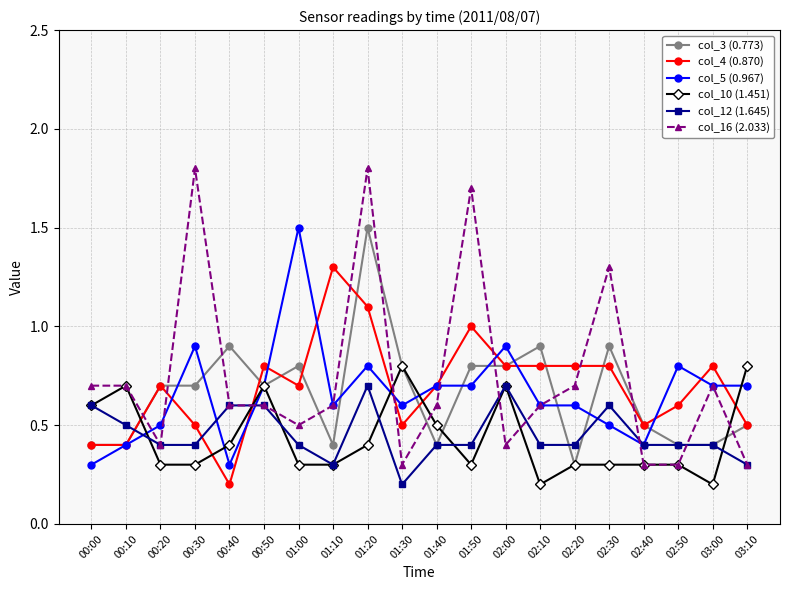

What is the spread (max minus min) of values at 01:20?

1.4